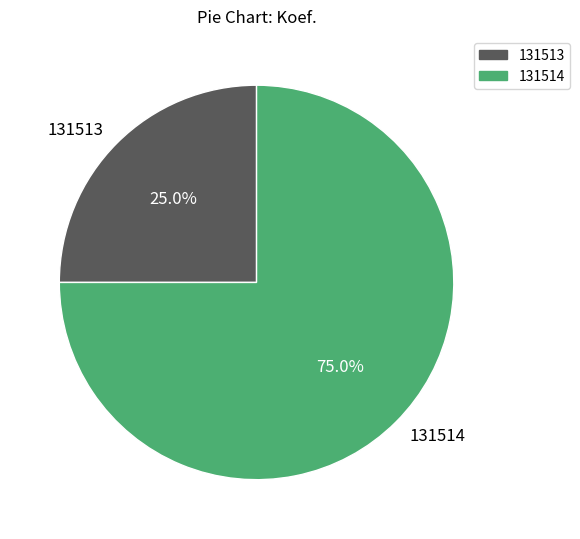

To the nearest percent, what percentage of the pie is 131514?

75%